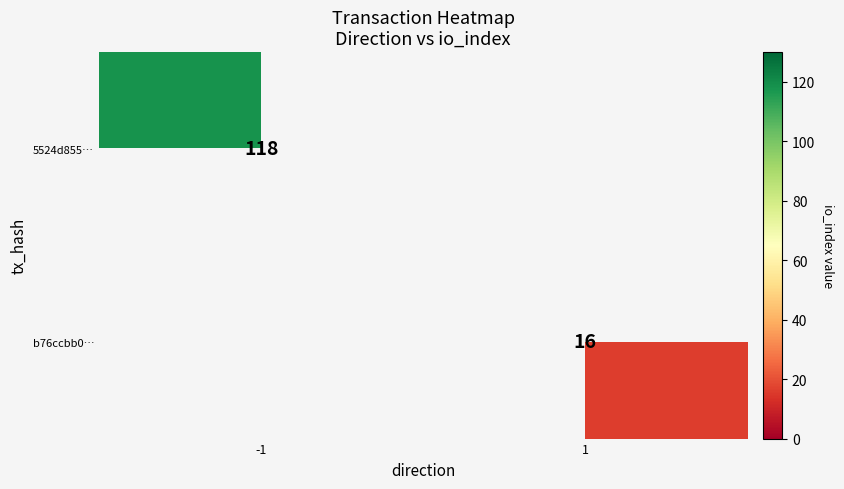

The 5524d855… series shows 118 at -1. True or false?

True